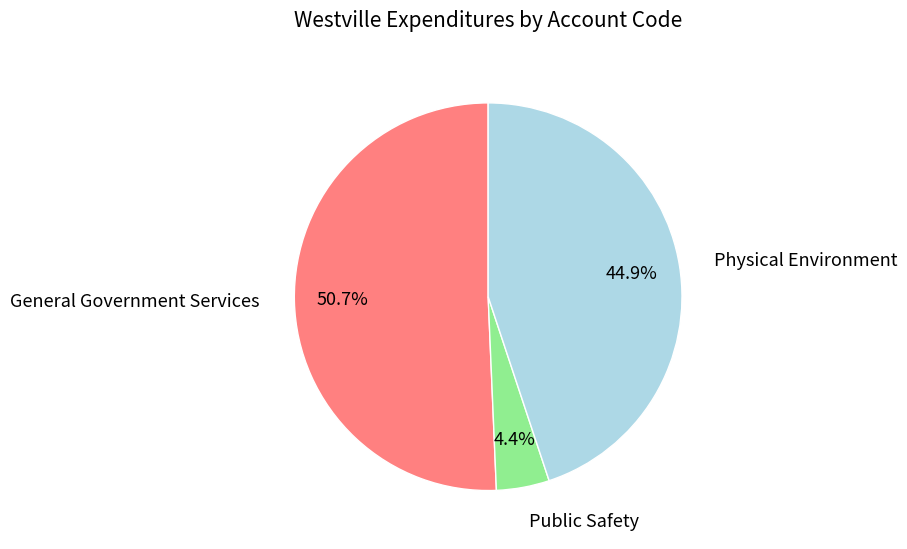

Is there any slice that represents more than half of the pie?

Yes